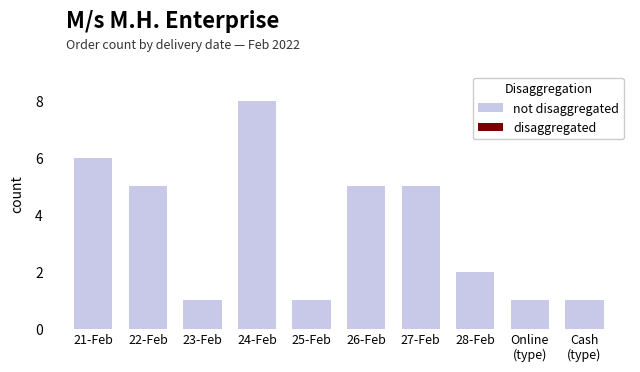

Between Online
(type) and 27-Feb, which is larger?

27-Feb